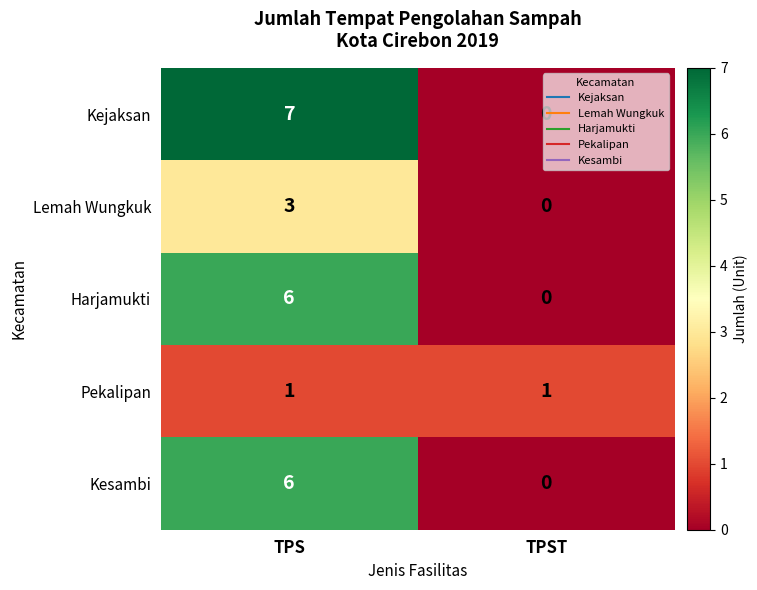

What is the difference between the highest and lowest values at TPST?

1